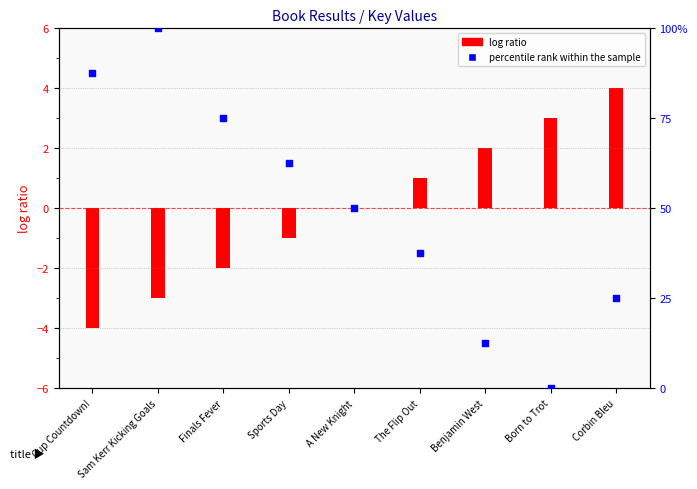

At how many categories does at least one series exceed 61?

4